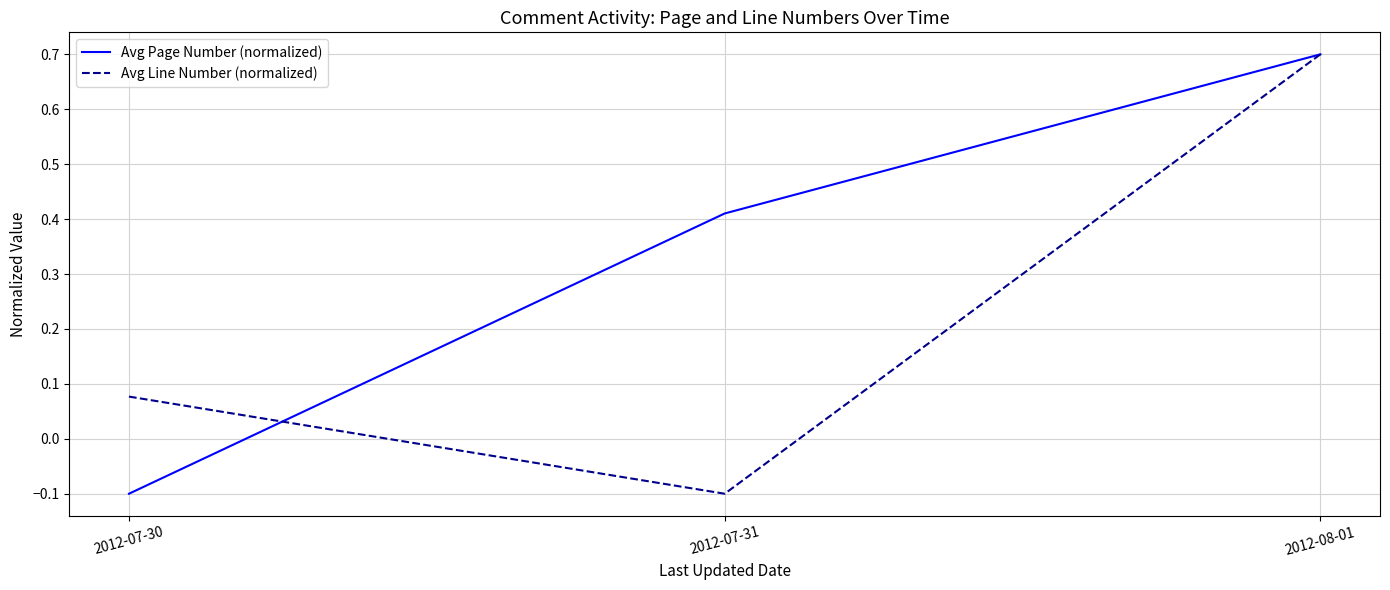

What is the sum of all Avg Page Number (normalized) values?

1.0